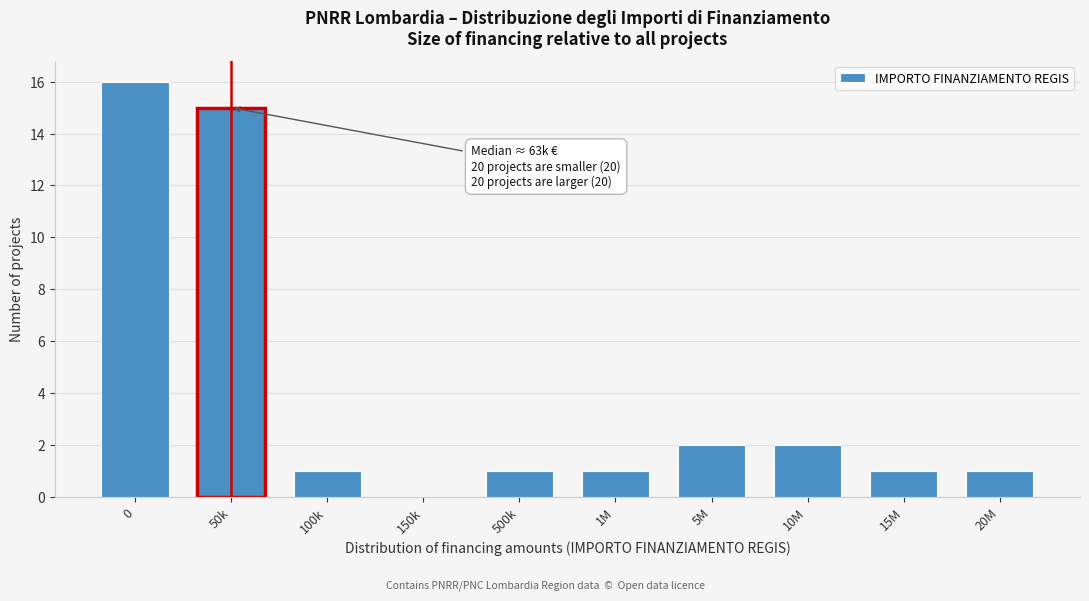

Reading left to right, extract all data points from this chart.

0=16	50k=15	100k=1	150k=0	500k=1	1M=1	5M=2	10M=2	15M=1	20M=1